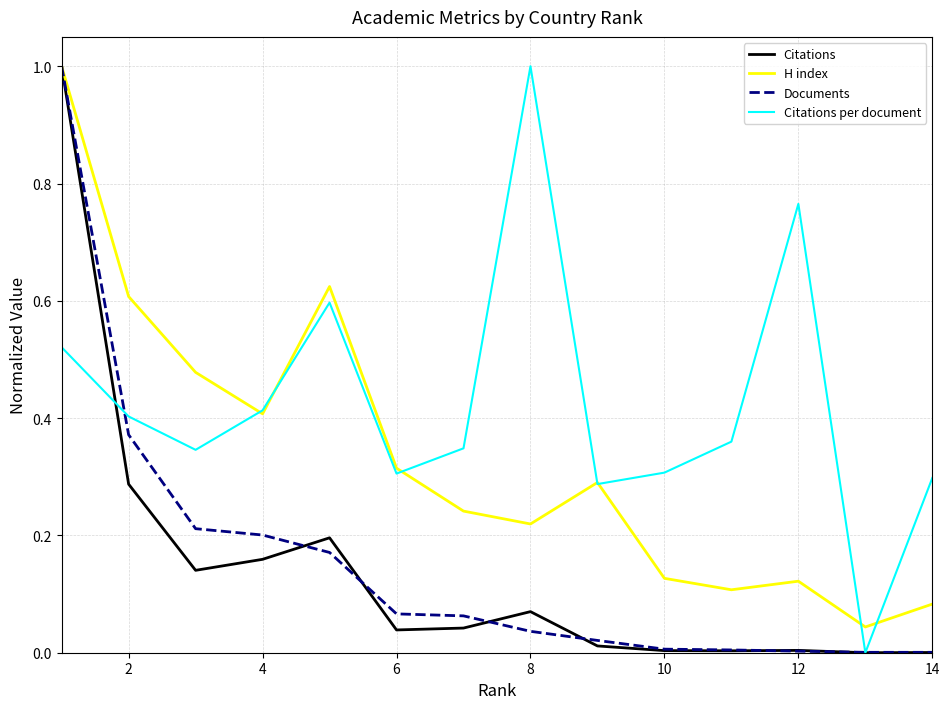

What is the maximum value shown in the chart?

1.0